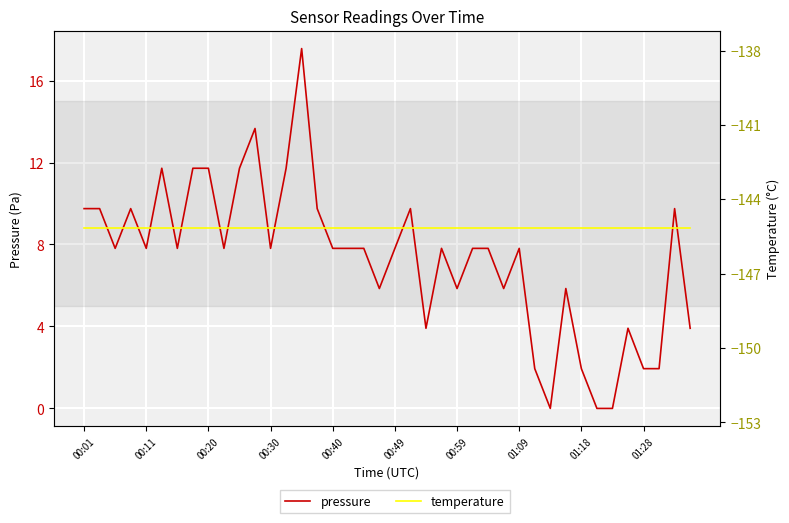

Which has a higher value, 15 or 34?

15